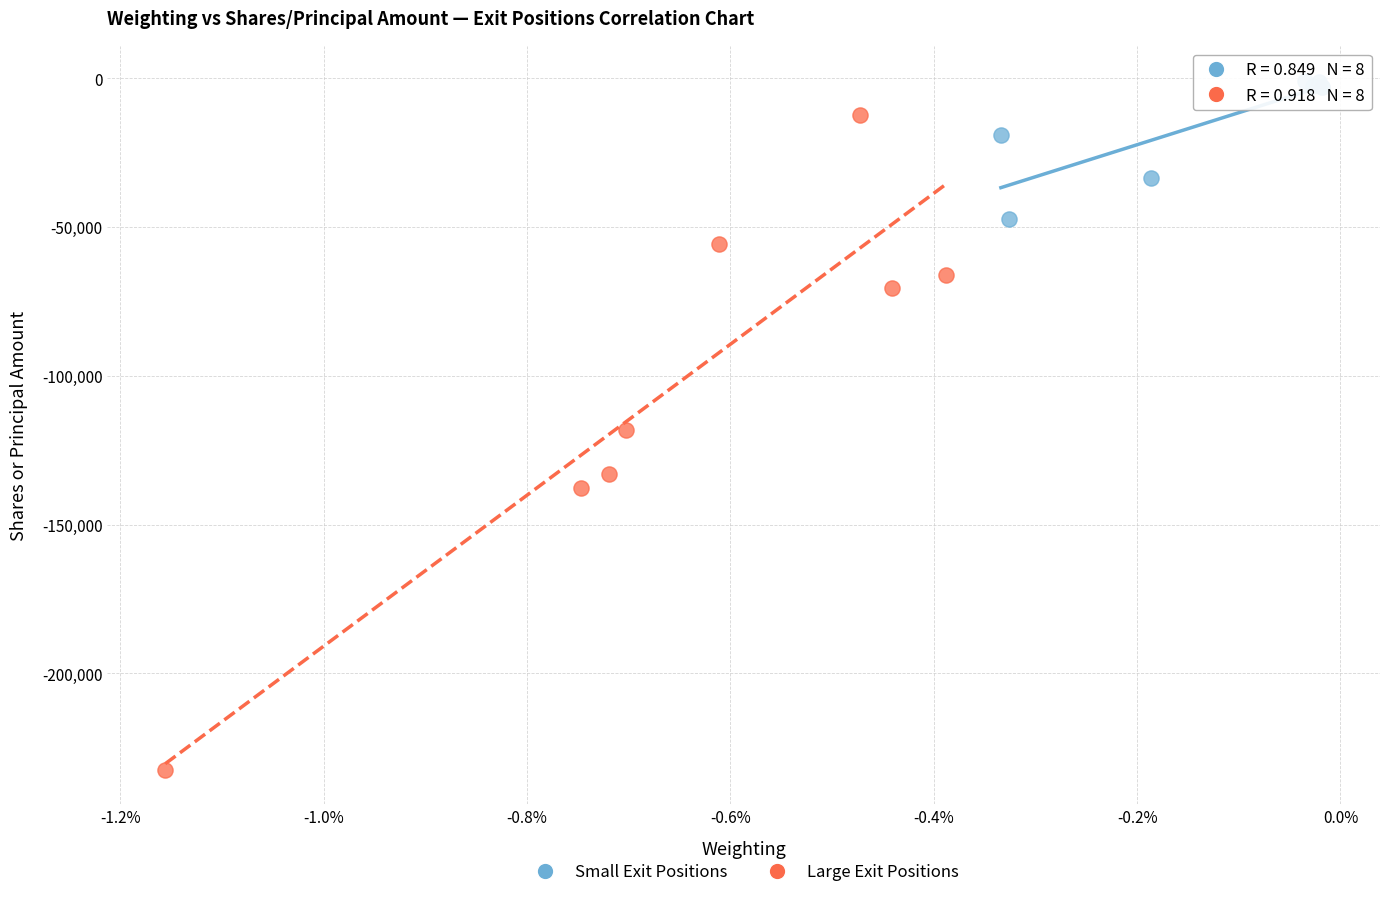

Which series contains the lowest Y value?

Large Exit Positions